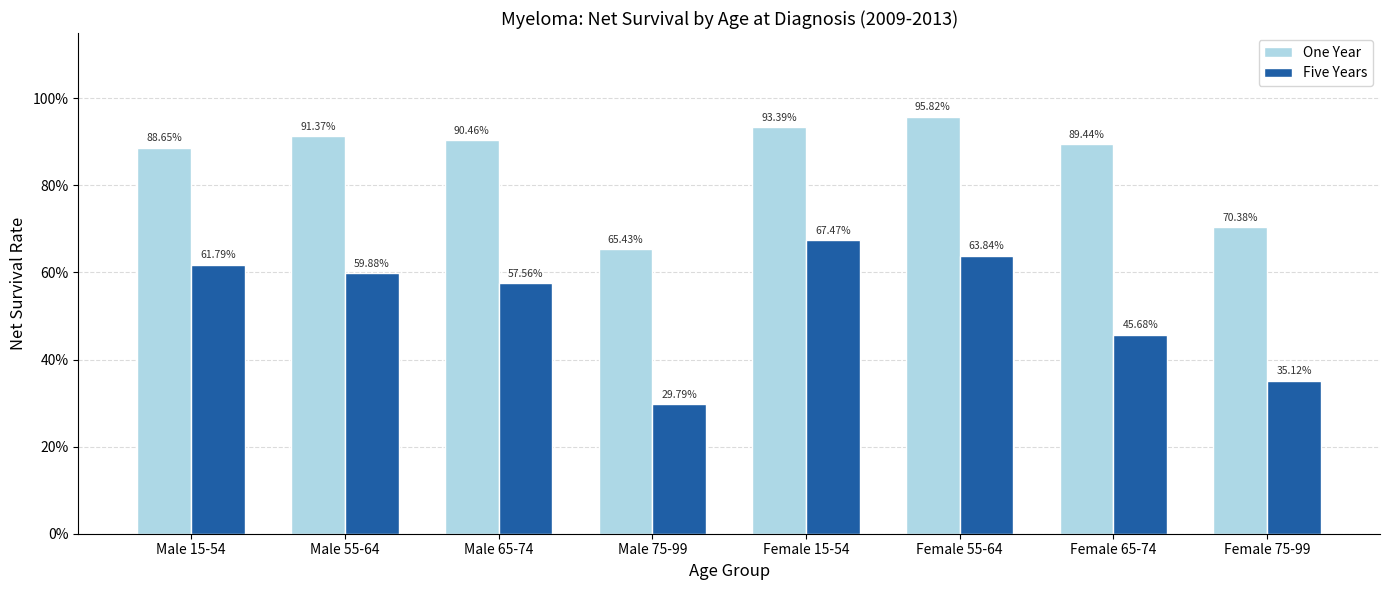

What are all the series names shown in the legend?

One Year, Five Years